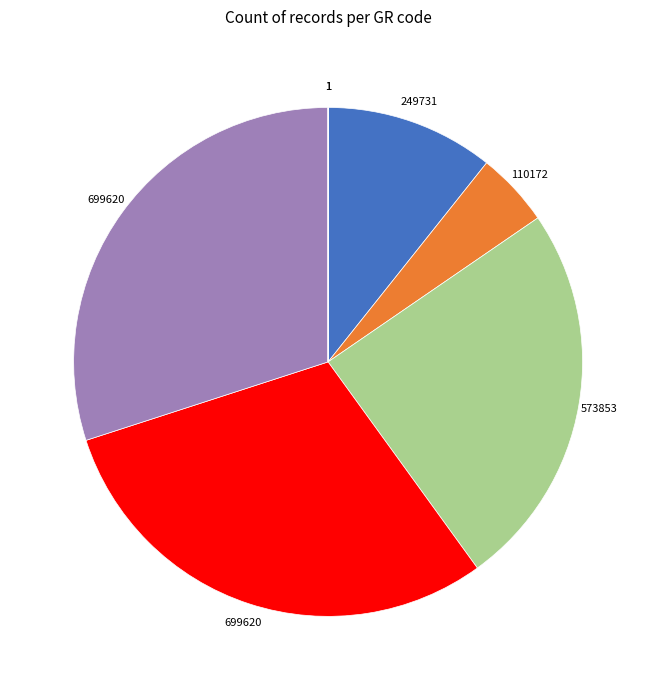

Is there a majority slice in this chart?

No